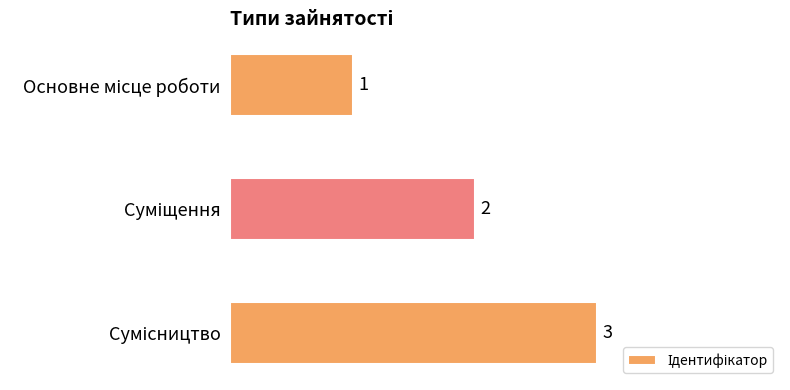

What is the sum of all values?

6